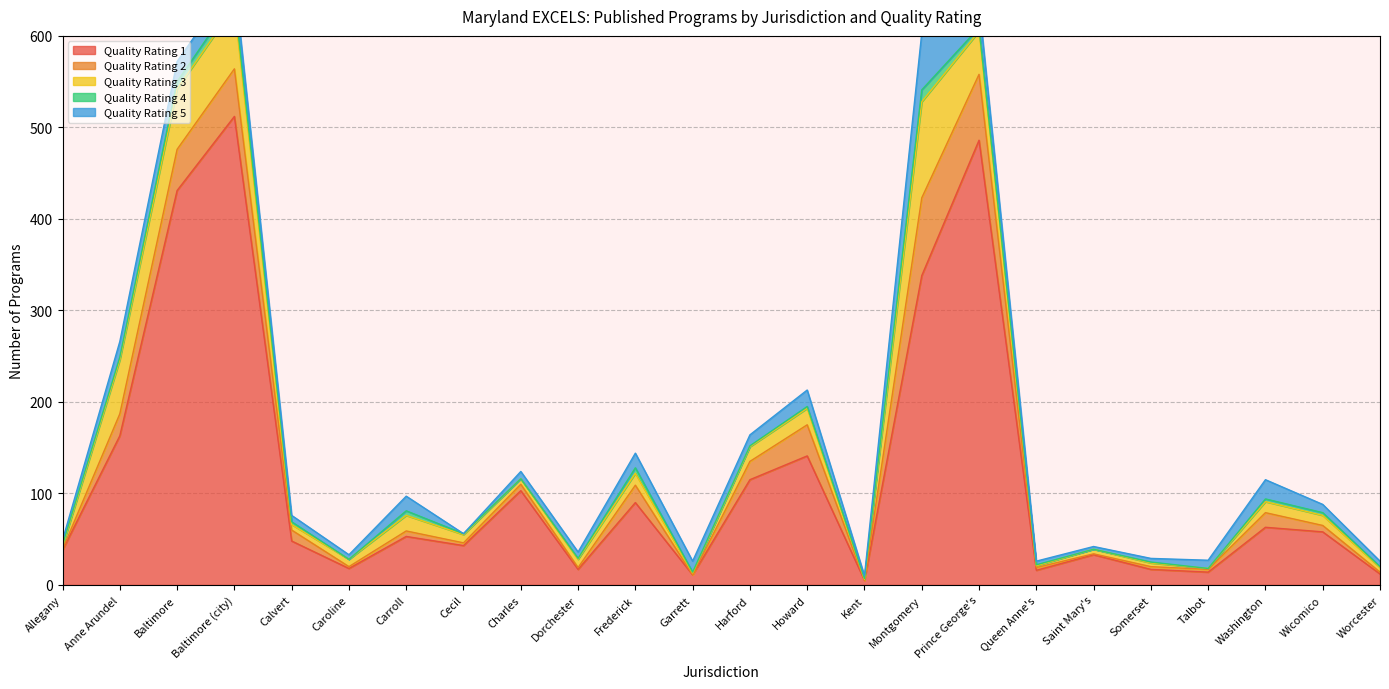

Is the value of Quality Rating 3 at Montgomery greater than the value of Quality Rating 5 at Somerset?

Yes